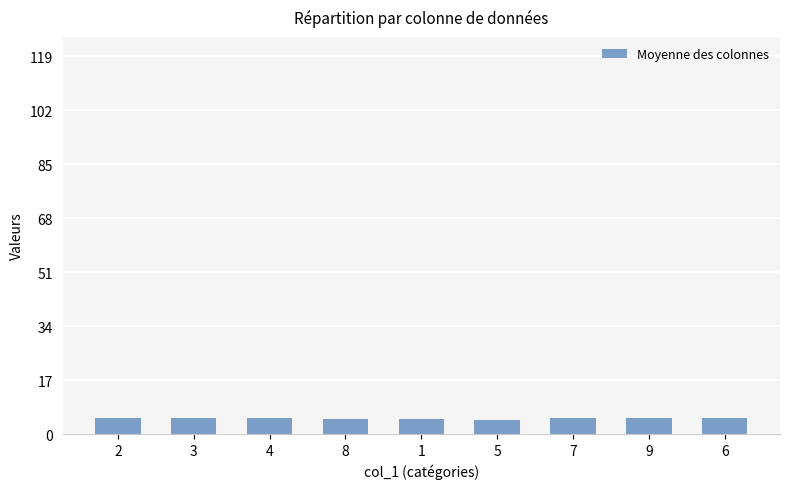

What is the difference between the maximum and minimum values?

0.7